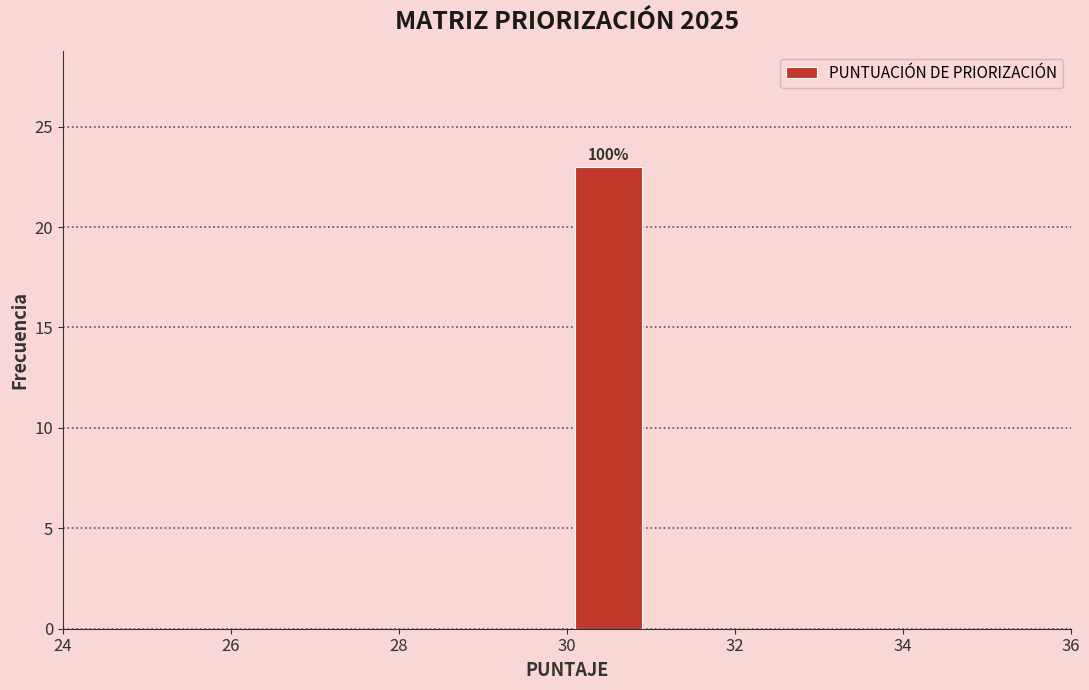

Over which range of the x-axis is the bar tallest?

30 to 31